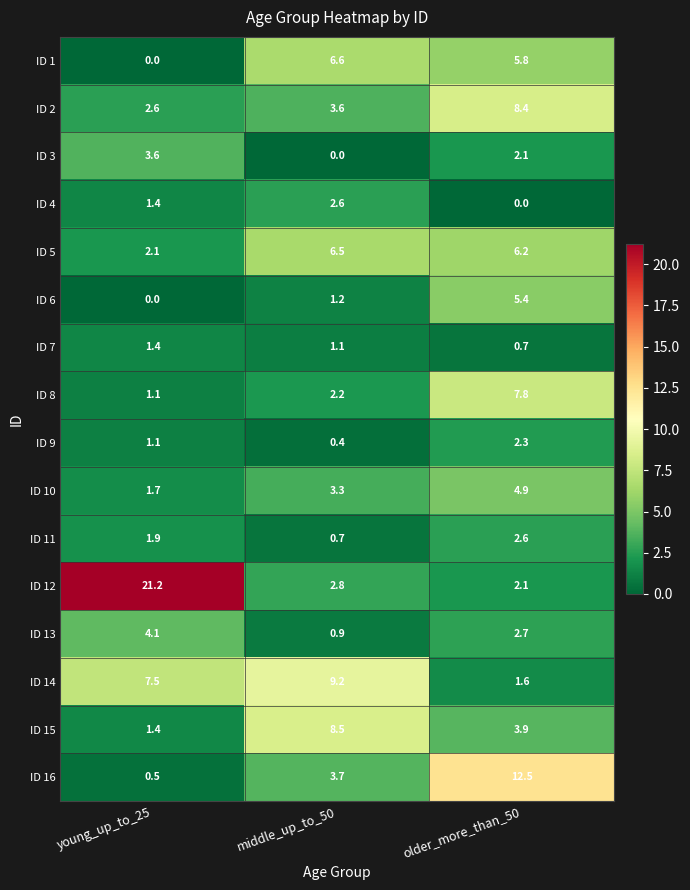

What is the lowest value of the ID 5 series?

2.1